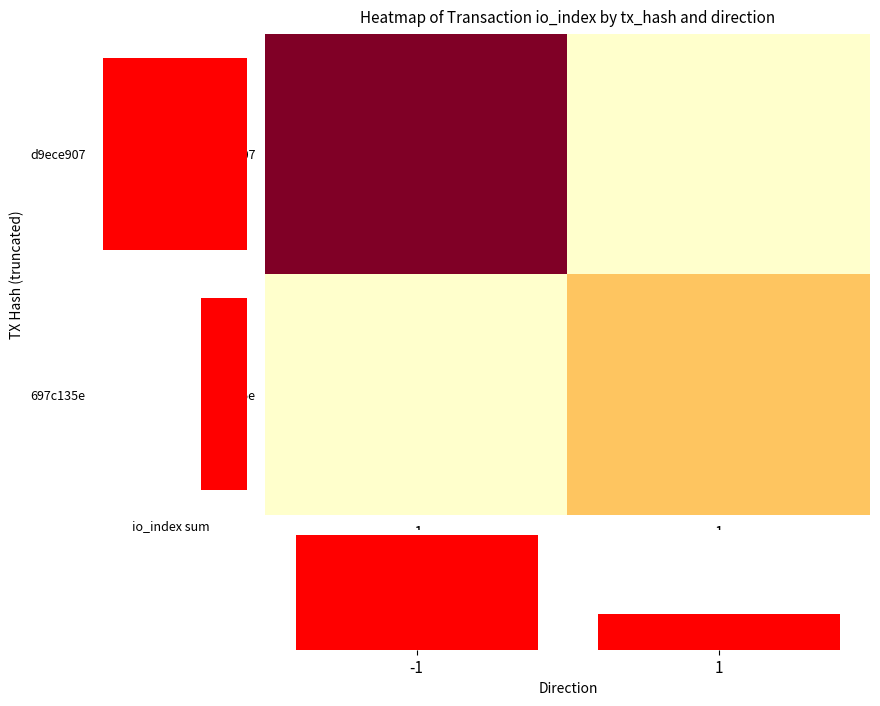

Which series has the largest range (max minus min)?

d9ece907